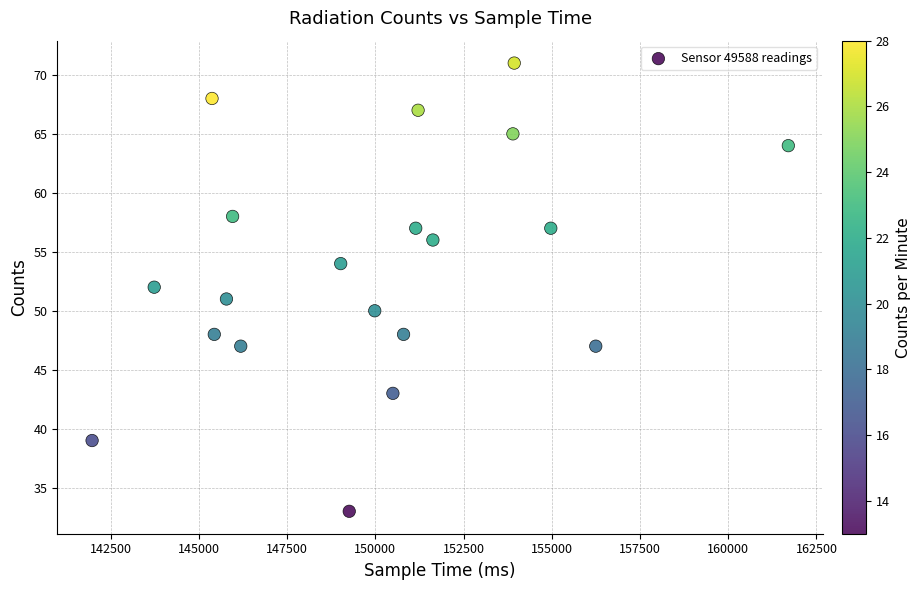

What is the range of Y values (max minus min)?

38